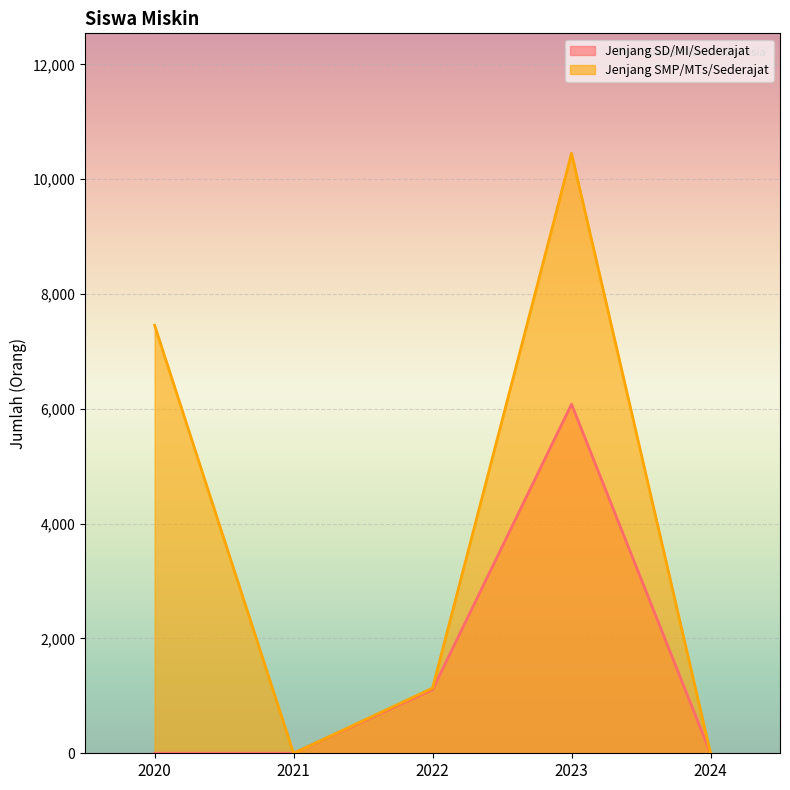

What is the greatest value displayed?

10450